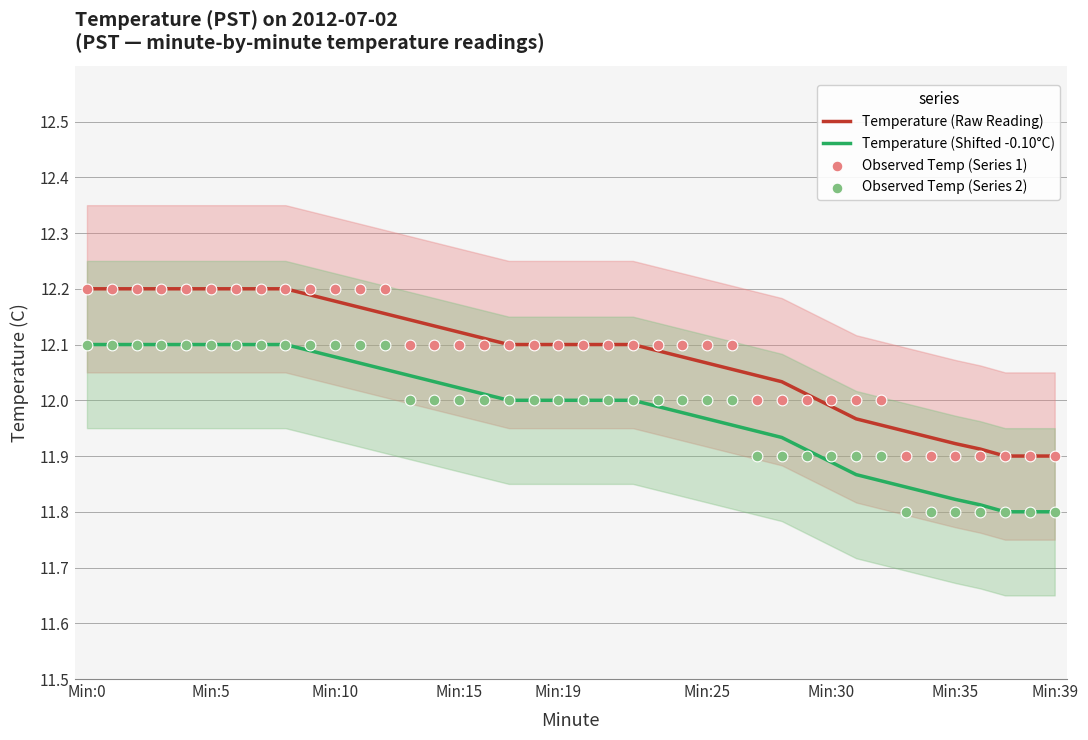

Which series has the largest total across all categories?

Temperature (Raw Reading)